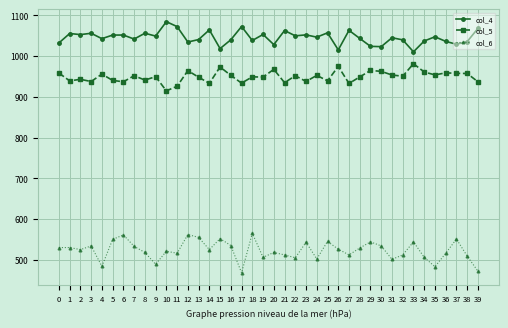

What is the maximum value for col_6?

565.0